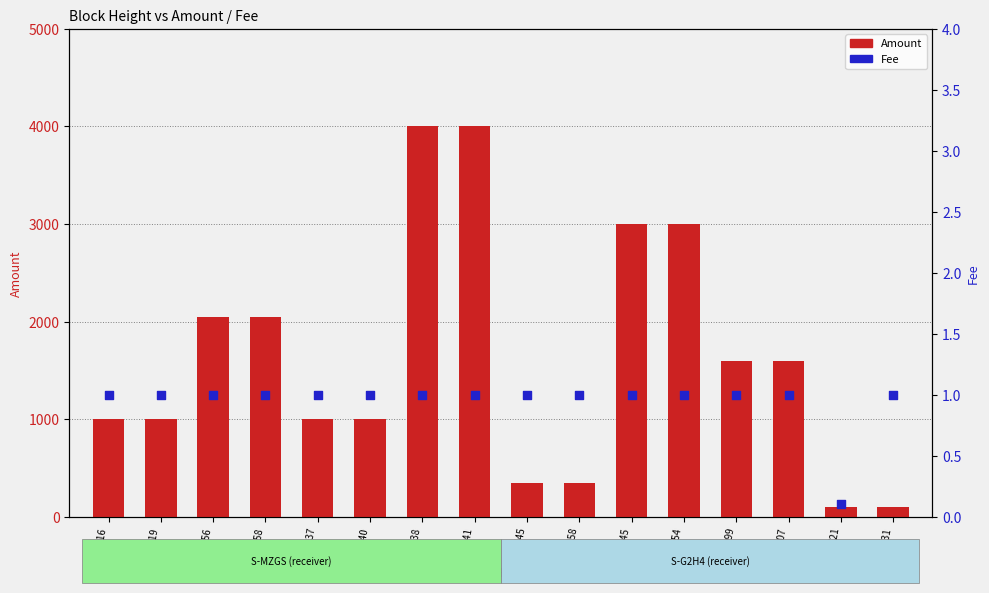

Is the value of Amount at 414041 greater than the value of Fee at 420545?

Yes